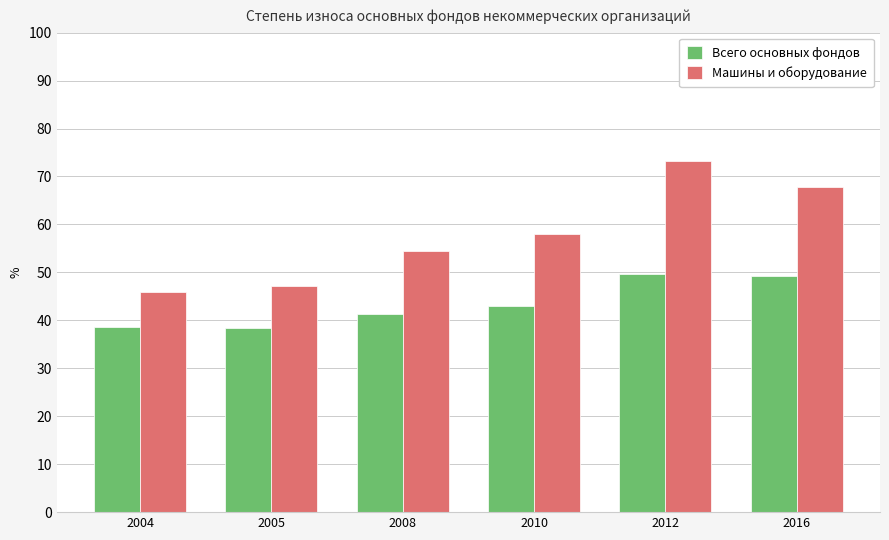

What value does the Машины и оборудование series have at 2005?

47.2